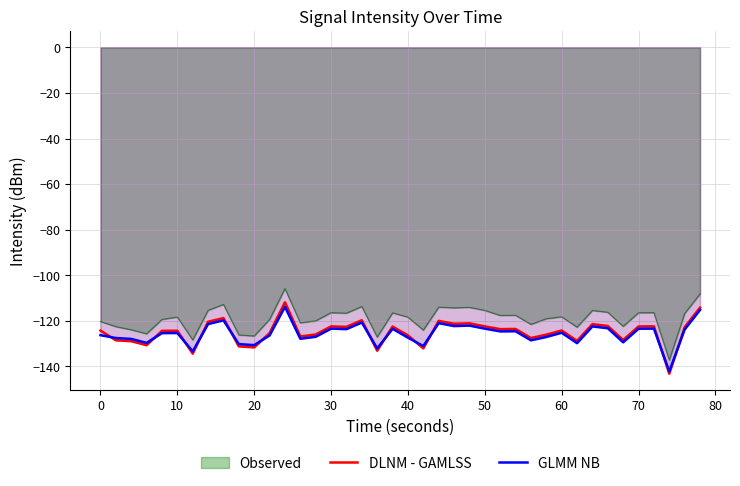

Reading left to right, extract all data points from this chart.

DLNM - GAMLSS: -124.3	-128.5	-128.9	-130.7	-124.4	-124.3	-134.4	-120.4	-118.8	-131.2	-131.6	-125.4	-111.8	-126.8	-126.0	-122.4	-122.6	-119.7	-133.1	-122.5	-126.4	-132.0	-120.0	-121.3	-121.1	-122.4	-123.6	-123.5	-127.5	-126.1	-124.2	-128.8	-121.4	-122.2	-128.4	-122.4	-122.4	-143.2	-122.8	-114.2
GLMM NB: -126.3	-127.5	-127.9	-129.7	-125.4	-125.3	-133.4	-121.4	-119.8	-130.2	-130.6	-126.4	-113.8	-127.8	-127.0	-123.4	-123.6	-120.7	-132.1	-123.5	-127.4	-131.0	-121.0	-122.3	-122.1	-123.4	-124.6	-124.5	-128.5	-127.1	-125.2	-129.8	-122.4	-123.2	-129.4	-123.4	-123.4	-142.2	-123.8	-115.2